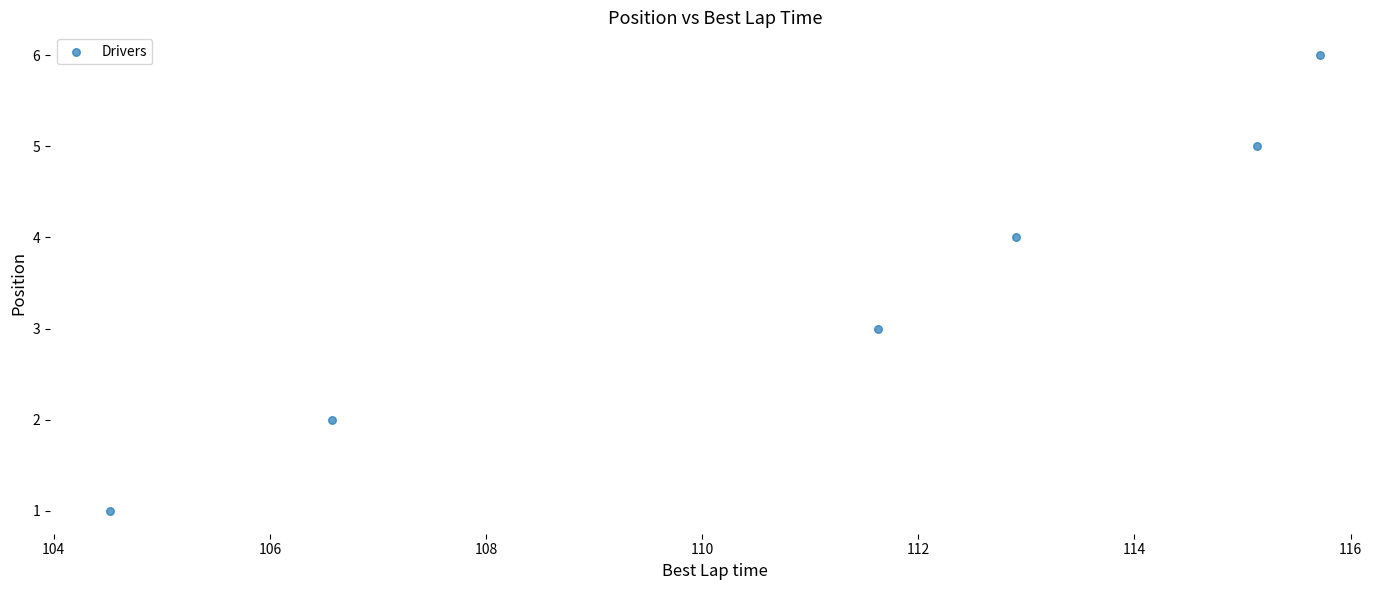

What is the range of Y values (max minus min)?

5